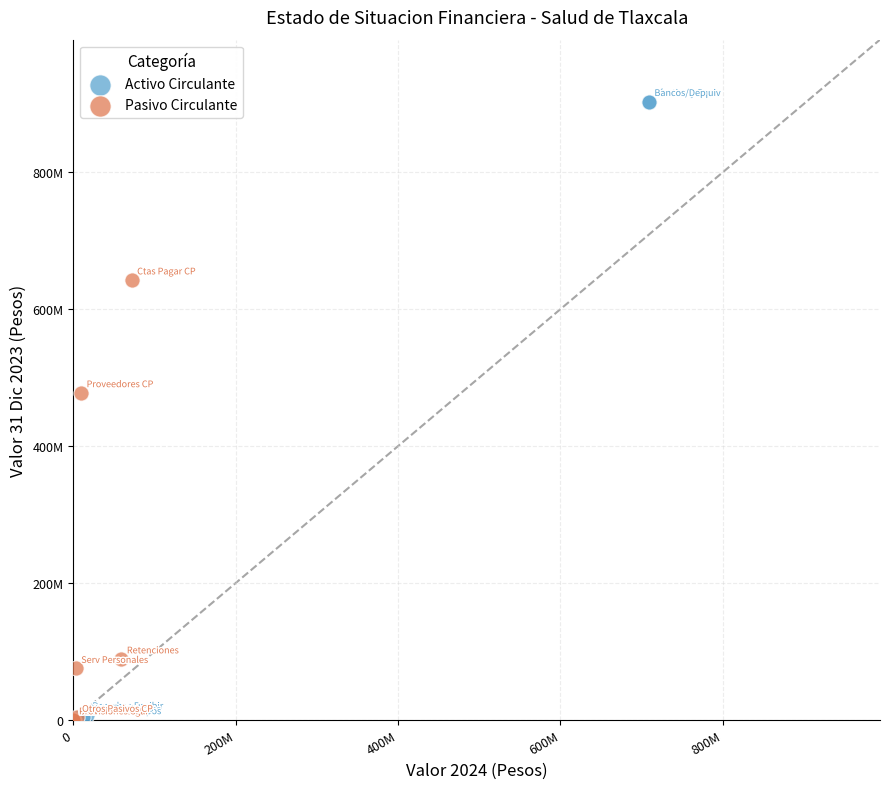

What are all the series names shown in the legend?

Activo Circulante, Pasivo Circulante